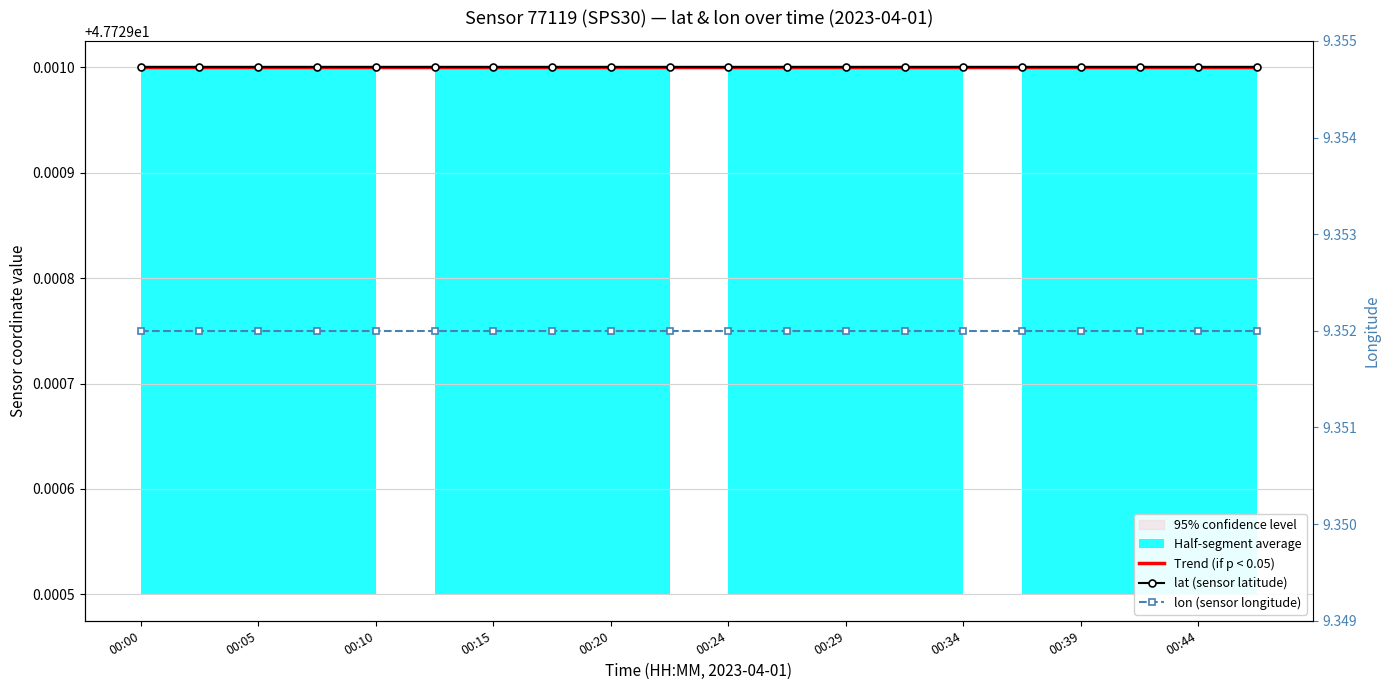

True or false: Trend (if p < 0.05) has more than 0 points higher than both neighbors.

False